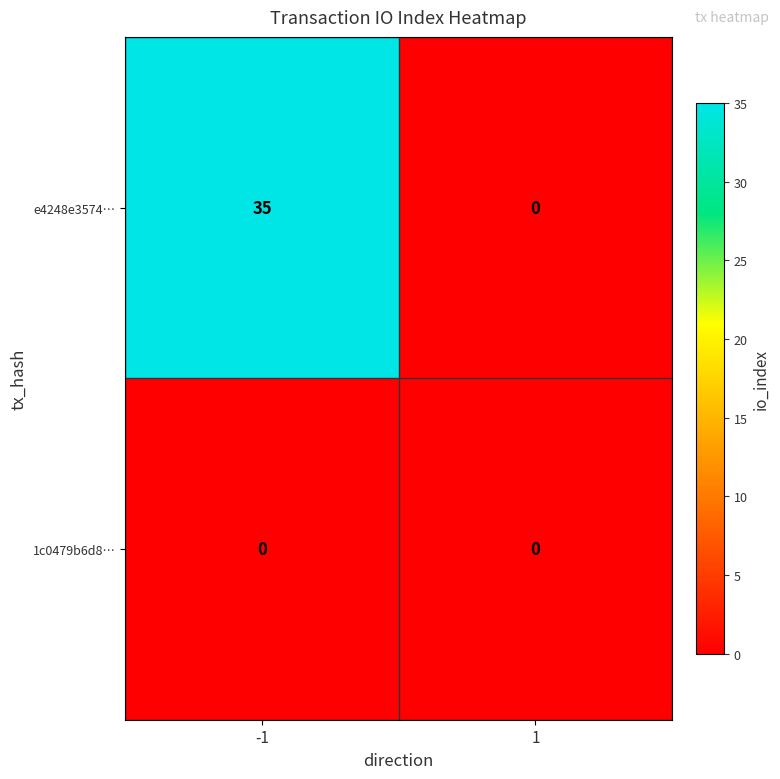

Which series has the widest spread of values?

e4248e3574…